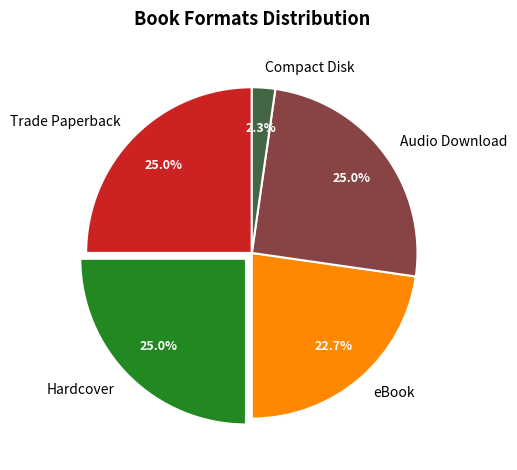

Does Hardcover represent more than half of the total?

No